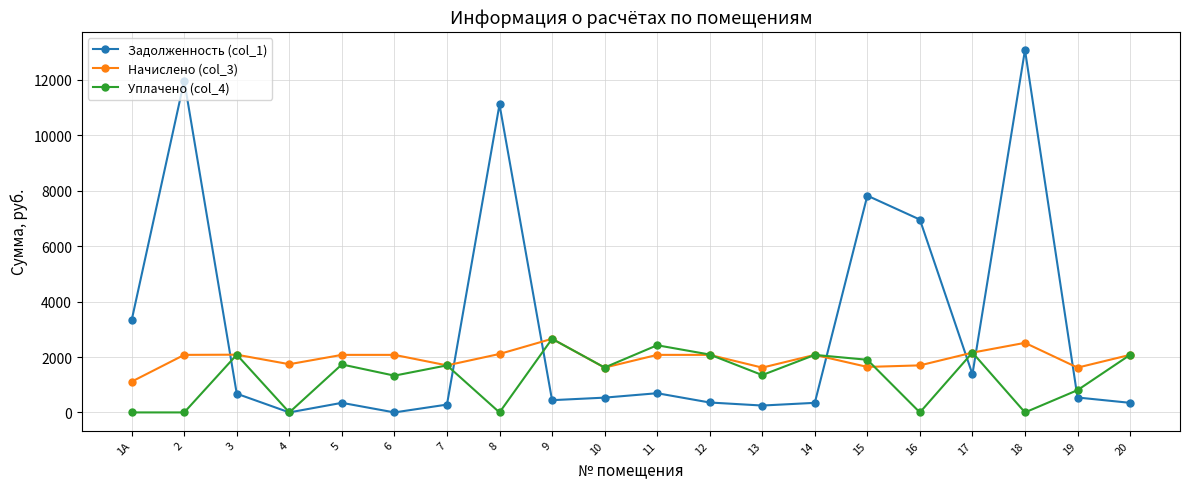

At which category does Задолженность (col_1) reach its first local valley?

4